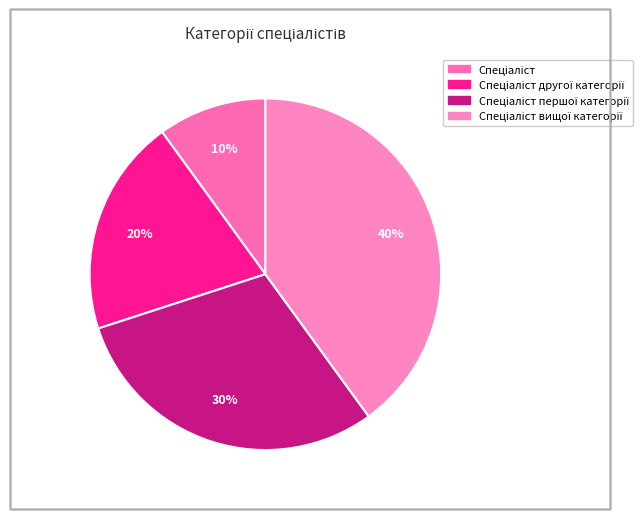

To the nearest percent, what is the difference between the largest and smallest slice percentages?

30%